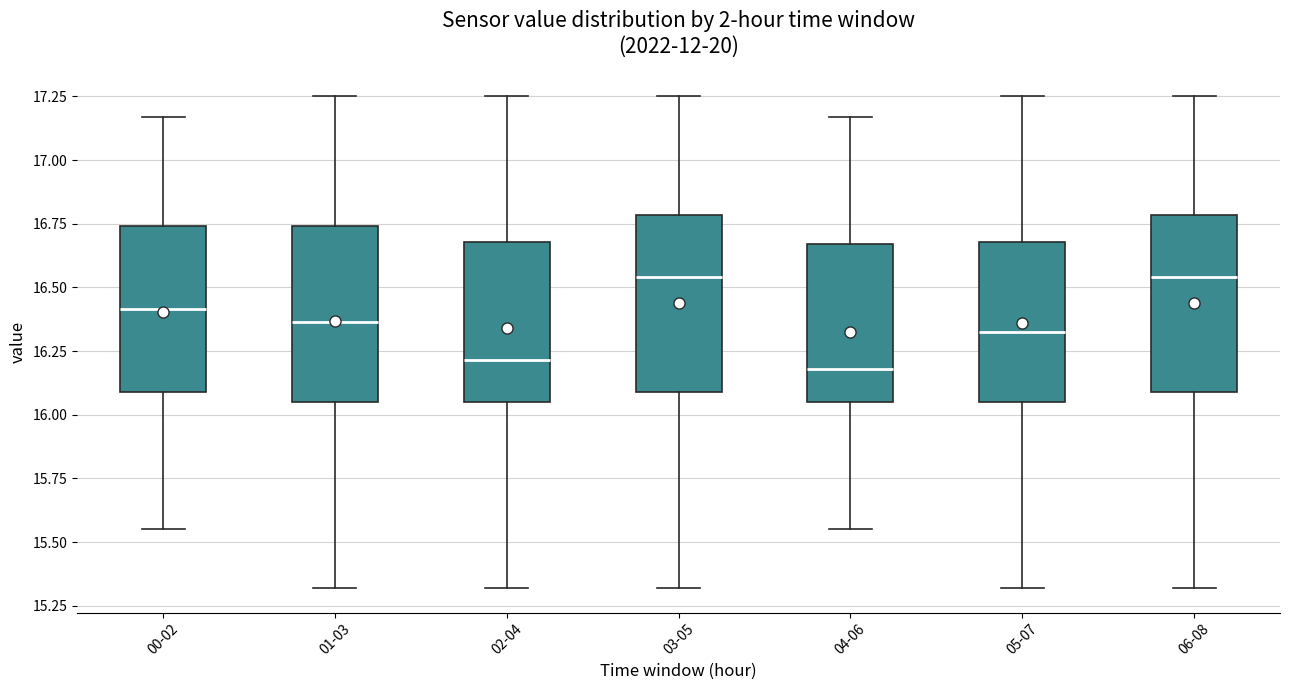

Reading left to right, read every box against the y-axis: the position of its median line, the range the box covers, and the ends of its whiskers. The values are not printed on the chart, so give them approximately, as read against the axis.

00-02: median 16.40, box 16.10 to 16.75, whiskers 15.55 to 17.15
01-03: median 16.35, box 16.05 to 16.75, whiskers 15.30 to 17.25
02-04: median 16.20, box 16.05 to 16.70, whiskers 15.30 to 17.25
03-05: median 16.55, box 16.10 to 16.80, whiskers 15.30 to 17.25
04-06: median 16.20, box 16.05 to 16.65, whiskers 15.55 to 17.15
05-07: median 16.35, box 16.05 to 16.70, whiskers 15.30 to 17.25
06-08: median 16.55, box 16.10 to 16.80, whiskers 15.30 to 17.25